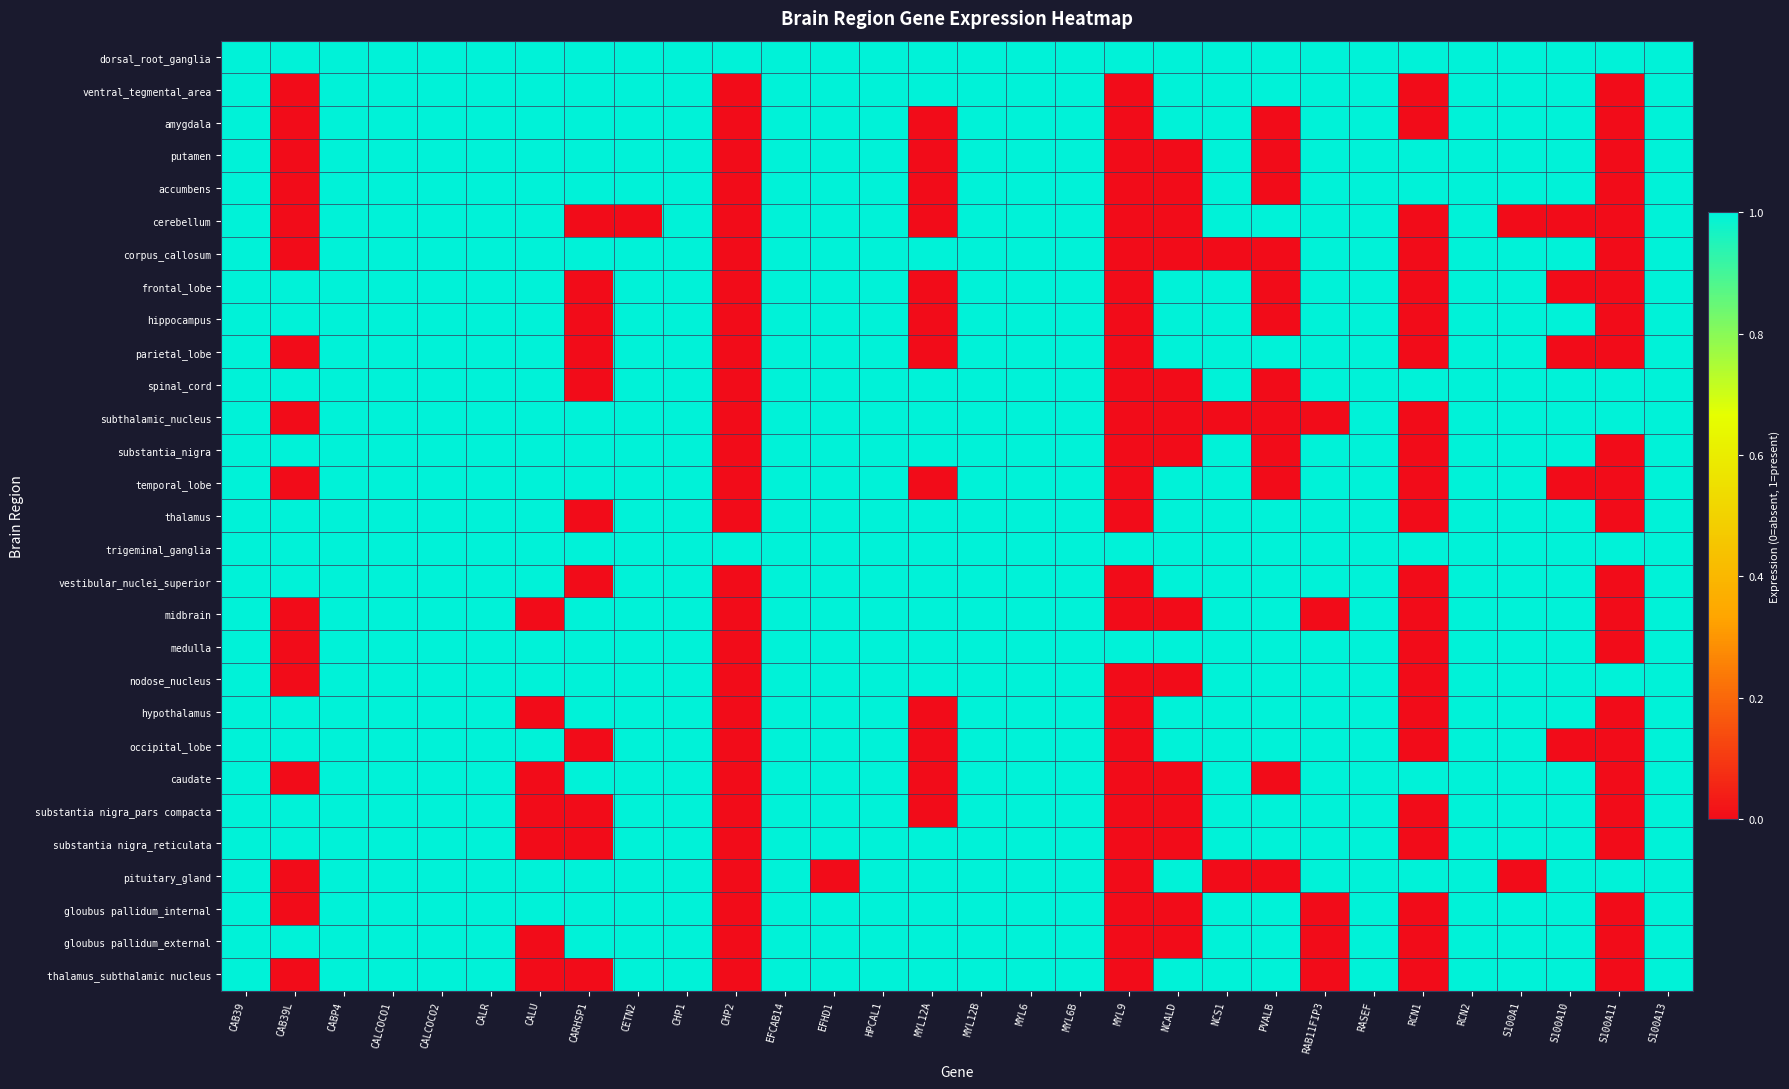

Reading left to right, extract all data points from this chart.

dorsal_root_ganglia: CAB39=1	CAB39L=1	CABP4=1	CALCOCO1=1	CALCOCO2=1	CALR=1	CALU=1	CARHSP1=1	CETN2=1	CHP1=1	CHP2=1	EFCAB14=1	EFHD1=1	HPCAL1=1	MYL12A=1	MYL12B=1	MYL6=1	MYL6B=1	MYL9=1	NCALD=1	NCS1=1	PVALB=1	RAB11FIP3=1	RASEF=1	RCN1=1	RCN2=1	S100A1=1	S100A10=1	S100A11=1	S100A13=1
ventral_tegmental_area: CAB39=1	CAB39L=0	CABP4=1	CALCOCO1=1	CALCOCO2=1	CALR=1	CALU=1	CARHSP1=1	CETN2=1	CHP1=1	CHP2=0	EFCAB14=1	EFHD1=1	HPCAL1=1	MYL12A=1	MYL12B=1	MYL6=1	MYL6B=1	MYL9=0	NCALD=1	NCS1=1	PVALB=1	RAB11FIP3=1	RASEF=1	RCN1=0	RCN2=1	S100A1=1	S100A10=1	S100A11=0	S100A13=1
amygdala: CAB39=1	CAB39L=0	CABP4=1	CALCOCO1=1	CALCOCO2=1	CALR=1	CALU=1	CARHSP1=1	CETN2=1	CHP1=1	CHP2=0	EFCAB14=1	EFHD1=1	HPCAL1=1	MYL12A=0	MYL12B=1	MYL6=1	MYL6B=1	MYL9=0	NCALD=1	NCS1=1	PVALB=0	RAB11FIP3=1	RASEF=1	RCN1=0	RCN2=1	S100A1=1	S100A10=1	S100A11=0	S100A13=1
putamen: CAB39=1	CAB39L=0	CABP4=1	CALCOCO1=1	CALCOCO2=1	CALR=1	CALU=1	CARHSP1=1	CETN2=1	CHP1=1	CHP2=0	EFCAB14=1	EFHD1=1	HPCAL1=1	MYL12A=0	MYL12B=1	MYL6=1	MYL6B=1	MYL9=0	NCALD=0	NCS1=1	PVALB=0	RAB11FIP3=1	RASEF=1	RCN1=1	RCN2=1	S100A1=1	S100A10=1	S100A11=0	S100A13=1
accumbens: CAB39=1	CAB39L=0	CABP4=1	CALCOCO1=1	CALCOCO2=1	CALR=1	CALU=1	CARHSP1=1	CETN2=1	CHP1=1	CHP2=0	EFCAB14=1	EFHD1=1	HPCAL1=1	MYL12A=0	MYL12B=1	MYL6=1	MYL6B=1	MYL9=0	NCALD=0	NCS1=1	PVALB=0	RAB11FIP3=1	RASEF=1	RCN1=1	RCN2=1	S100A1=1	S100A10=1	S100A11=0	S100A13=1
cerebellum: CAB39=1	CAB39L=0	CABP4=1	CALCOCO1=1	CALCOCO2=1	CALR=1	CALU=1	CARHSP1=0	CETN2=0	CHP1=1	CHP2=0	EFCAB14=1	EFHD1=1	HPCAL1=1	MYL12A=0	MYL12B=1	MYL6=1	MYL6B=1	MYL9=0	NCALD=0	NCS1=1	PVALB=1	RAB11FIP3=1	RASEF=1	RCN1=0	RCN2=1	S100A1=0	S100A10=0	S100A11=0	S100A13=1
corpus_callosum: CAB39=1	CAB39L=0	CABP4=1	CALCOCO1=1	CALCOCO2=1	CALR=1	CALU=1	CARHSP1=1	CETN2=1	CHP1=1	CHP2=0	EFCAB14=1	EFHD1=1	HPCAL1=1	MYL12A=1	MYL12B=1	MYL6=1	MYL6B=1	MYL9=0	NCALD=0	NCS1=0	PVALB=0	RAB11FIP3=1	RASEF=1	RCN1=0	RCN2=1	S100A1=1	S100A10=1	S100A11=0	S100A13=1
frontal_lobe: CAB39=1	CAB39L=1	CABP4=1	CALCOCO1=1	CALCOCO2=1	CALR=1	CALU=1	CARHSP1=0	CETN2=1	CHP1=1	CHP2=0	EFCAB14=1	EFHD1=1	HPCAL1=1	MYL12A=0	MYL12B=1	MYL6=1	MYL6B=1	MYL9=0	NCALD=1	NCS1=1	PVALB=0	RAB11FIP3=1	RASEF=1	RCN1=0	RCN2=1	S100A1=1	S100A10=0	S100A11=0	S100A13=1
hippocampus: CAB39=1	CAB39L=1	CABP4=1	CALCOCO1=1	CALCOCO2=1	CALR=1	CALU=1	CARHSP1=0	CETN2=1	CHP1=1	CHP2=0	EFCAB14=1	EFHD1=1	HPCAL1=1	MYL12A=0	MYL12B=1	MYL6=1	MYL6B=1	MYL9=0	NCALD=1	NCS1=1	PVALB=0	RAB11FIP3=1	RASEF=1	RCN1=0	RCN2=1	S100A1=1	S100A10=1	S100A11=0	S100A13=1
parietal_lobe: CAB39=1	CAB39L=0	CABP4=1	CALCOCO1=1	CALCOCO2=1	CALR=1	CALU=1	CARHSP1=0	CETN2=1	CHP1=1	CHP2=0	EFCAB14=1	EFHD1=1	HPCAL1=1	MYL12A=0	MYL12B=1	MYL6=1	MYL6B=1	MYL9=0	NCALD=1	NCS1=1	PVALB=1	RAB11FIP3=1	RASEF=1	RCN1=0	RCN2=1	S100A1=1	S100A10=0	S100A11=0	S100A13=1
spinal_cord: CAB39=1	CAB39L=1	CABP4=1	CALCOCO1=1	CALCOCO2=1	CALR=1	CALU=1	CARHSP1=0	CETN2=1	CHP1=1	CHP2=0	EFCAB14=1	EFHD1=1	HPCAL1=1	MYL12A=1	MYL12B=1	MYL6=1	MYL6B=1	MYL9=0	NCALD=0	NCS1=1	PVALB=0	RAB11FIP3=1	RASEF=1	RCN1=1	RCN2=1	S100A1=1	S100A10=1	S100A11=1	S100A13=1
subthalamic_nucleus: CAB39=1	CAB39L=0	CABP4=1	CALCOCO1=1	CALCOCO2=1	CALR=1	CALU=1	CARHSP1=1	CETN2=1	CHP1=1	CHP2=0	EFCAB14=1	EFHD1=1	HPCAL1=1	MYL12A=1	MYL12B=1	MYL6=1	MYL6B=1	MYL9=0	NCALD=0	NCS1=0	PVALB=0	RAB11FIP3=0	RASEF=1	RCN1=0	RCN2=1	S100A1=1	S100A10=1	S100A11=1	S100A13=1
substantia_nigra: CAB39=1	CAB39L=1	CABP4=1	CALCOCO1=1	CALCOCO2=1	CALR=1	CALU=1	CARHSP1=1	CETN2=1	CHP1=1	CHP2=0	EFCAB14=1	EFHD1=1	HPCAL1=1	MYL12A=1	MYL12B=1	MYL6=1	MYL6B=1	MYL9=0	NCALD=0	NCS1=1	PVALB=0	RAB11FIP3=1	RASEF=1	RCN1=0	RCN2=1	S100A1=1	S100A10=1	S100A11=0	S100A13=1
temporal_lobe: CAB39=1	CAB39L=0	CABP4=1	CALCOCO1=1	CALCOCO2=1	CALR=1	CALU=1	CARHSP1=1	CETN2=1	CHP1=1	CHP2=0	EFCAB14=1	EFHD1=1	HPCAL1=1	MYL12A=0	MYL12B=1	MYL6=1	MYL6B=1	MYL9=0	NCALD=1	NCS1=1	PVALB=0	RAB11FIP3=1	RASEF=1	RCN1=0	RCN2=1	S100A1=1	S100A10=0	S100A11=0	S100A13=1
thalamus: CAB39=1	CAB39L=1	CABP4=1	CALCOCO1=1	CALCOCO2=1	CALR=1	CALU=1	CARHSP1=0	CETN2=1	CHP1=1	CHP2=0	EFCAB14=1	EFHD1=1	HPCAL1=1	MYL12A=1	MYL12B=1	MYL6=1	MYL6B=1	MYL9=0	NCALD=1	NCS1=1	PVALB=1	RAB11FIP3=1	RASEF=1	RCN1=0	RCN2=1	S100A1=1	S100A10=1	S100A11=0	S100A13=1
trigeminal_ganglia: CAB39=1	CAB39L=1	CABP4=1	CALCOCO1=1	CALCOCO2=1	CALR=1	CALU=1	CARHSP1=1	CETN2=1	CHP1=1	CHP2=1	EFCAB14=1	EFHD1=1	HPCAL1=1	MYL12A=1	MYL12B=1	MYL6=1	MYL6B=1	MYL9=1	NCALD=1	NCS1=1	PVALB=1	RAB11FIP3=1	RASEF=1	RCN1=1	RCN2=1	S100A1=1	S100A10=1	S100A11=1	S100A13=1
vestibular_nuclei_superior: CAB39=1	CAB39L=1	CABP4=1	CALCOCO1=1	CALCOCO2=1	CALR=1	CALU=1	CARHSP1=0	CETN2=1	CHP1=1	CHP2=0	EFCAB14=1	EFHD1=1	HPCAL1=1	MYL12A=1	MYL12B=1	MYL6=1	MYL6B=1	MYL9=0	NCALD=1	NCS1=1	PVALB=1	RAB11FIP3=1	RASEF=1	RCN1=0	RCN2=1	S100A1=1	S100A10=1	S100A11=0	S100A13=1
midbrain: CAB39=1	CAB39L=0	CABP4=1	CALCOCO1=1	CALCOCO2=1	CALR=1	CALU=0	CARHSP1=1	CETN2=1	CHP1=1	CHP2=0	EFCAB14=1	EFHD1=1	HPCAL1=1	MYL12A=1	MYL12B=1	MYL6=1	MYL6B=1	MYL9=0	NCALD=0	NCS1=1	PVALB=1	RAB11FIP3=0	RASEF=1	RCN1=0	RCN2=1	S100A1=1	S100A10=1	S100A11=0	S100A13=1
medulla: CAB39=1	CAB39L=0	CABP4=1	CALCOCO1=1	CALCOCO2=1	CALR=1	CALU=1	CARHSP1=1	CETN2=1	CHP1=1	CHP2=0	EFCAB14=1	EFHD1=1	HPCAL1=1	MYL12A=1	MYL12B=1	MYL6=1	MYL6B=1	MYL9=1	NCALD=1	NCS1=1	PVALB=1	RAB11FIP3=1	RASEF=1	RCN1=0	RCN2=1	S100A1=1	S100A10=1	S100A11=0	S100A13=1
nodose_nucleus: CAB39=1	CAB39L=0	CABP4=1	CALCOCO1=1	CALCOCO2=1	CALR=1	CALU=1	CARHSP1=1	CETN2=1	CHP1=1	CHP2=0	EFCAB14=1	EFHD1=1	HPCAL1=1	MYL12A=1	MYL12B=1	MYL6=1	MYL6B=1	MYL9=0	NCALD=0	NCS1=1	PVALB=1	RAB11FIP3=1	RASEF=1	RCN1=0	RCN2=1	S100A1=1	S100A10=1	S100A11=1	S100A13=1
hypothalamus: CAB39=1	CAB39L=1	CABP4=1	CALCOCO1=1	CALCOCO2=1	CALR=1	CALU=0	CARHSP1=1	CETN2=1	CHP1=1	CHP2=0	EFCAB14=1	EFHD1=1	HPCAL1=1	MYL12A=0	MYL12B=1	MYL6=1	MYL6B=1	MYL9=0	NCALD=1	NCS1=1	PVALB=1	RAB11FIP3=1	RASEF=1	RCN1=0	RCN2=1	S100A1=1	S100A10=1	S100A11=0	S100A13=1
occipital_lobe: CAB39=1	CAB39L=1	CABP4=1	CALCOCO1=1	CALCOCO2=1	CALR=1	CALU=1	CARHSP1=0	CETN2=1	CHP1=1	CHP2=0	EFCAB14=1	EFHD1=1	HPCAL1=1	MYL12A=0	MYL12B=1	MYL6=1	MYL6B=1	MYL9=0	NCALD=1	NCS1=1	PVALB=1	RAB11FIP3=1	RASEF=1	RCN1=0	RCN2=1	S100A1=1	S100A10=0	S100A11=0	S100A13=1
caudate: CAB39=1	CAB39L=0	CABP4=1	CALCOCO1=1	CALCOCO2=1	CALR=1	CALU=0	CARHSP1=1	CETN2=1	CHP1=1	CHP2=0	EFCAB14=1	EFHD1=1	HPCAL1=1	MYL12A=0	MYL12B=1	MYL6=1	MYL6B=1	MYL9=0	NCALD=0	NCS1=1	PVALB=0	RAB11FIP3=1	RASEF=1	RCN1=1	RCN2=1	S100A1=1	S100A10=1	S100A11=0	S100A13=1
substantia nigra_pars compacta: CAB39=1	CAB39L=1	CABP4=1	CALCOCO1=1	CALCOCO2=1	CALR=1	CALU=0	CARHSP1=0	CETN2=1	CHP1=1	CHP2=0	EFCAB14=1	EFHD1=1	HPCAL1=1	MYL12A=0	MYL12B=1	MYL6=1	MYL6B=1	MYL9=0	NCALD=0	NCS1=1	PVALB=1	RAB11FIP3=1	RASEF=1	RCN1=0	RCN2=1	S100A1=1	S100A10=1	S100A11=0	S100A13=1
substantia nigra_reticulata: CAB39=1	CAB39L=1	CABP4=1	CALCOCO1=1	CALCOCO2=1	CALR=1	CALU=0	CARHSP1=0	CETN2=1	CHP1=1	CHP2=0	EFCAB14=1	EFHD1=1	HPCAL1=1	MYL12A=1	MYL12B=1	MYL6=1	MYL6B=1	MYL9=0	NCALD=0	NCS1=1	PVALB=1	RAB11FIP3=1	RASEF=1	RCN1=0	RCN2=1	S100A1=1	S100A10=1	S100A11=0	S100A13=1
pituitary_gland: CAB39=1	CAB39L=0	CABP4=1	CALCOCO1=1	CALCOCO2=1	CALR=1	CALU=1	CARHSP1=1	CETN2=1	CHP1=1	CHP2=0	EFCAB14=1	EFHD1=0	HPCAL1=1	MYL12A=1	MYL12B=1	MYL6=1	MYL6B=1	MYL9=0	NCALD=1	NCS1=0	PVALB=0	RAB11FIP3=1	RASEF=1	RCN1=1	RCN2=1	S100A1=0	S100A10=1	S100A11=1	S100A13=1
gloubus pallidum_internal: CAB39=1	CAB39L=0	CABP4=1	CALCOCO1=1	CALCOCO2=1	CALR=1	CALU=1	CARHSP1=1	CETN2=1	CHP1=1	CHP2=0	EFCAB14=1	EFHD1=1	HPCAL1=1	MYL12A=1	MYL12B=1	MYL6=1	MYL6B=1	MYL9=0	NCALD=0	NCS1=1	PVALB=1	RAB11FIP3=0	RASEF=1	RCN1=0	RCN2=1	S100A1=1	S100A10=1	S100A11=0	S100A13=1
gloubus pallidum_external: CAB39=1	CAB39L=1	CABP4=1	CALCOCO1=1	CALCOCO2=1	CALR=1	CALU=0	CARHSP1=1	CETN2=1	CHP1=1	CHP2=0	EFCAB14=1	EFHD1=1	HPCAL1=1	MYL12A=1	MYL12B=1	MYL6=1	MYL6B=1	MYL9=0	NCALD=0	NCS1=1	PVALB=1	RAB11FIP3=0	RASEF=1	RCN1=0	RCN2=1	S100A1=1	S100A10=1	S100A11=0	S100A13=1
thalamus_subthalamic nucleus: CAB39=1	CAB39L=0	CABP4=1	CALCOCO1=1	CALCOCO2=1	CALR=1	CALU=0	CARHSP1=0	CETN2=1	CHP1=1	CHP2=0	EFCAB14=1	EFHD1=1	HPCAL1=1	MYL12A=1	MYL12B=1	MYL6=1	MYL6B=1	MYL9=0	NCALD=1	NCS1=1	PVALB=1	RAB11FIP3=0	RASEF=1	RCN1=0	RCN2=1	S100A1=1	S100A10=1	S100A11=0	S100A13=1